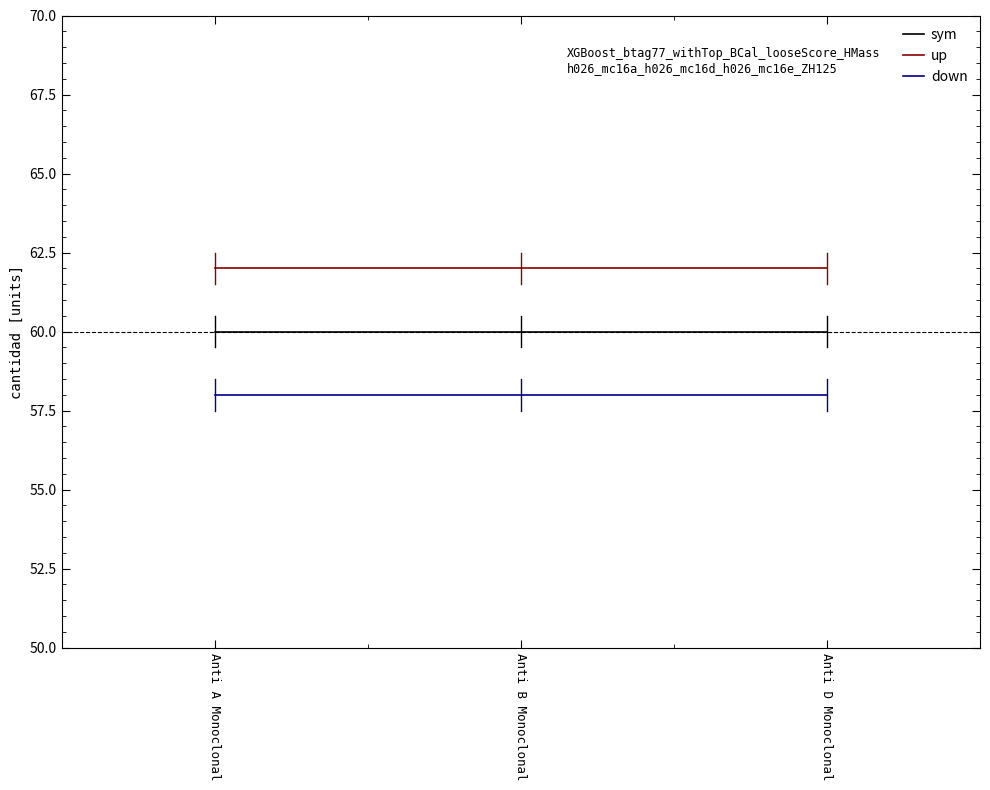

What position from the left is Anti A Monoclonal?

1